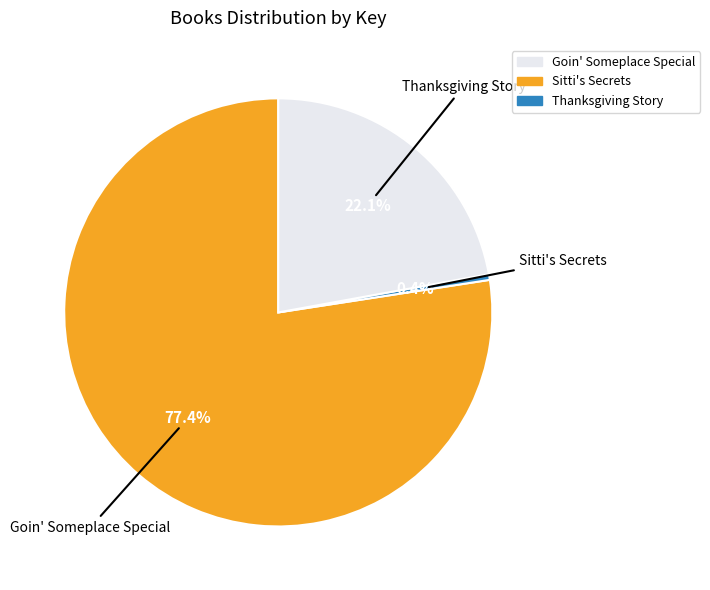

Is it true that Thanksgiving Story is 13% of the pie?

False